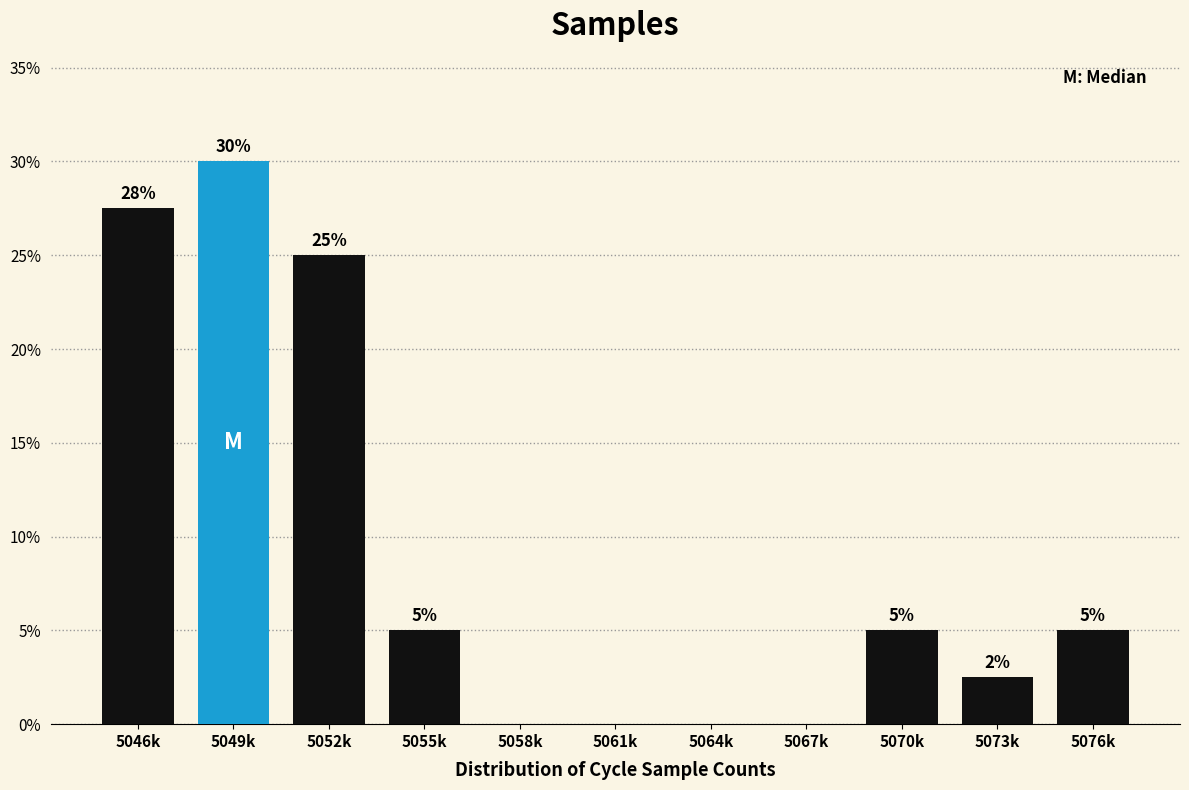

Which category has the highest value across all series?

5049k